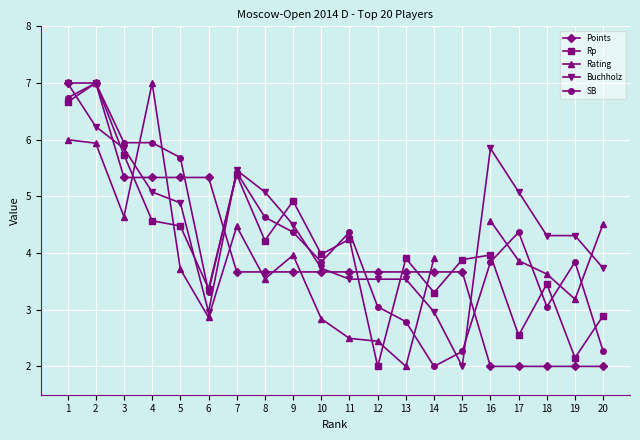

In Buchholz, how many points are higher than both neighbors (excluding endpoints)?

2